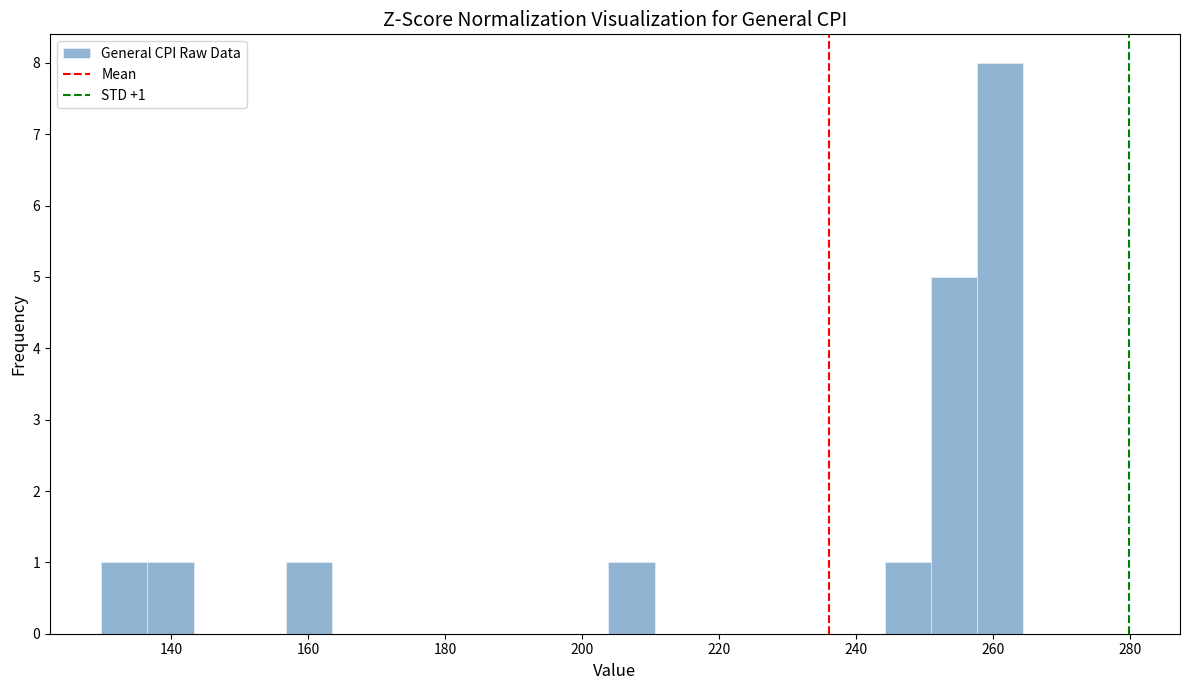

Around what value on the x-axis is the tallest bar? Give the approximate position of its centre, as read against the axis.

262